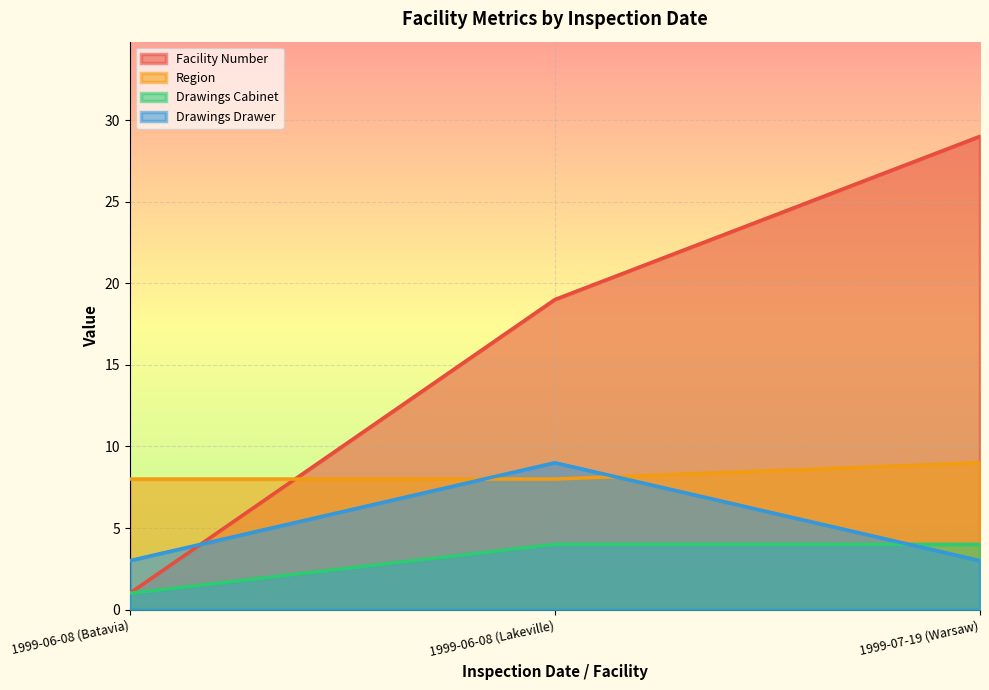

What is the average value of the Drawings Cabinet series?

3